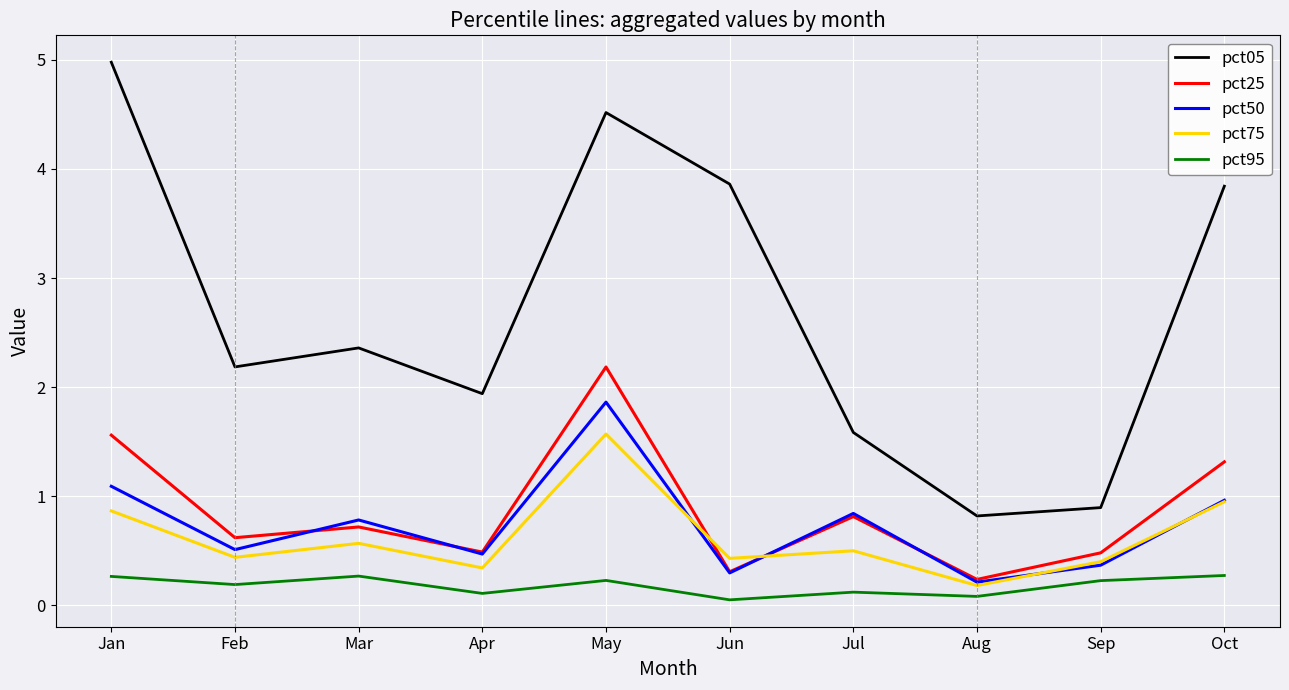

What is the highest value of the pct75 series?

1.6